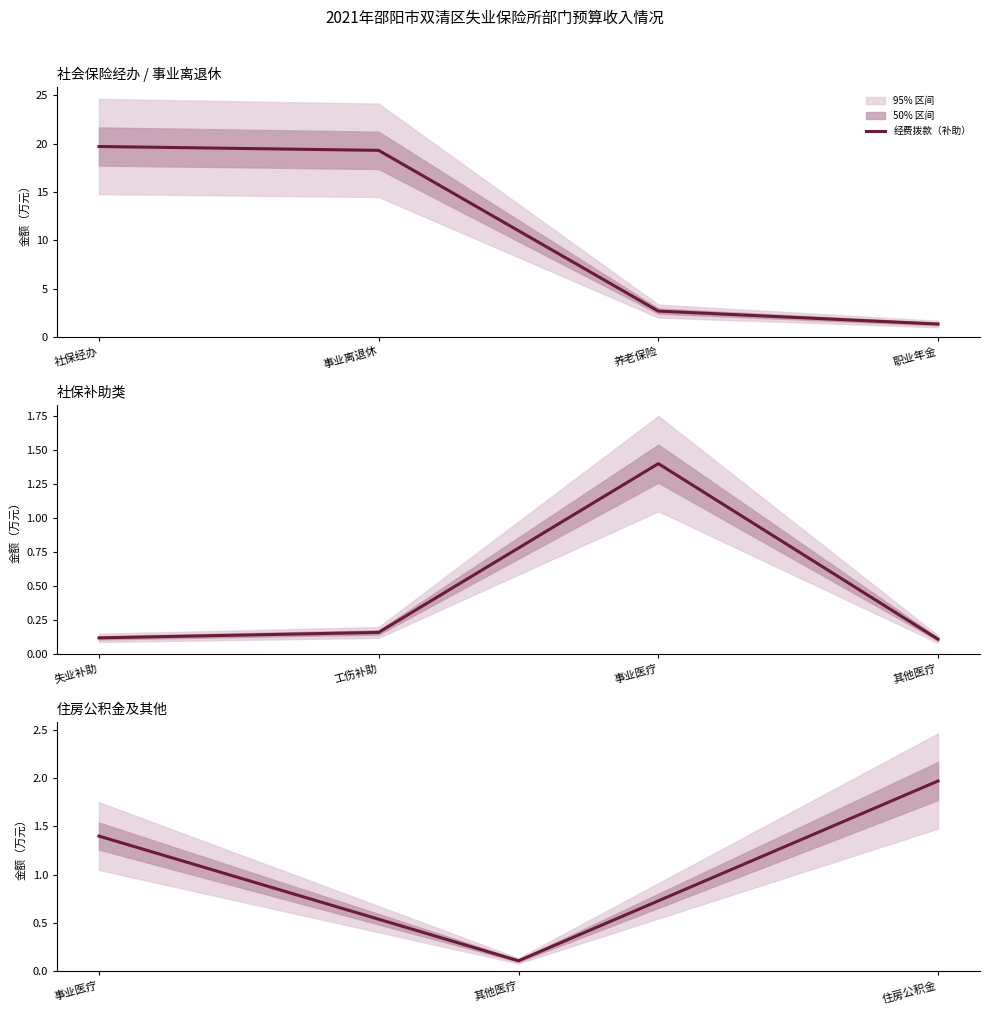

At which label does the data first exceed 1?

事业医疗